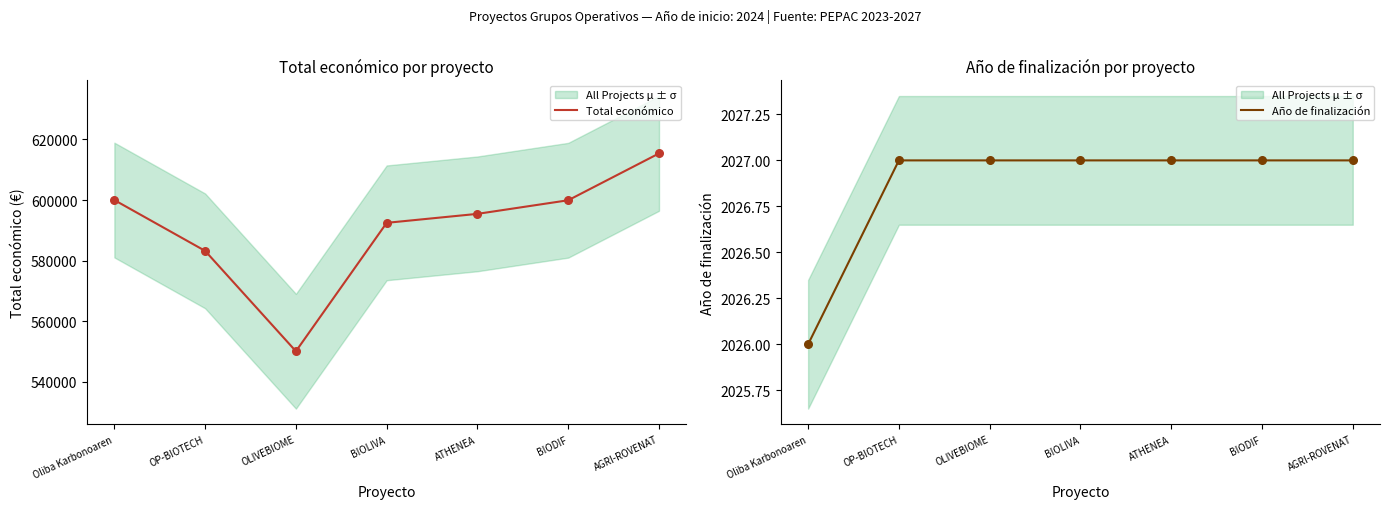

At how many categories does at least one series exceed 106288?

7